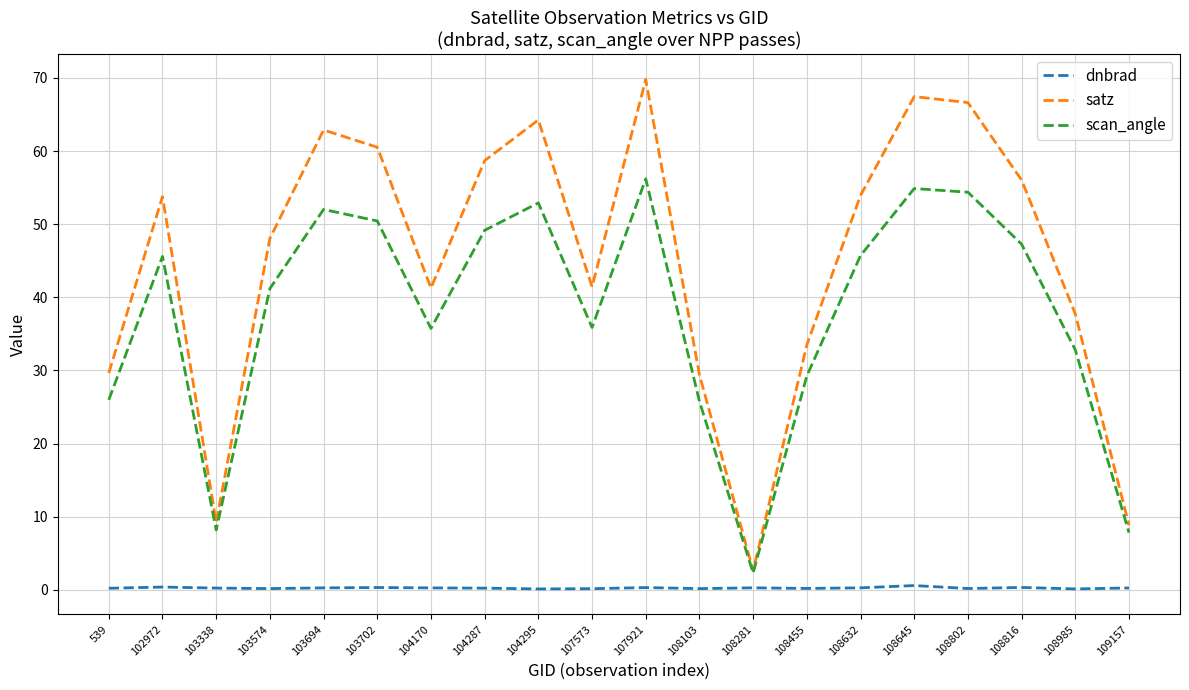

Which series has the largest total across all categories?

satz